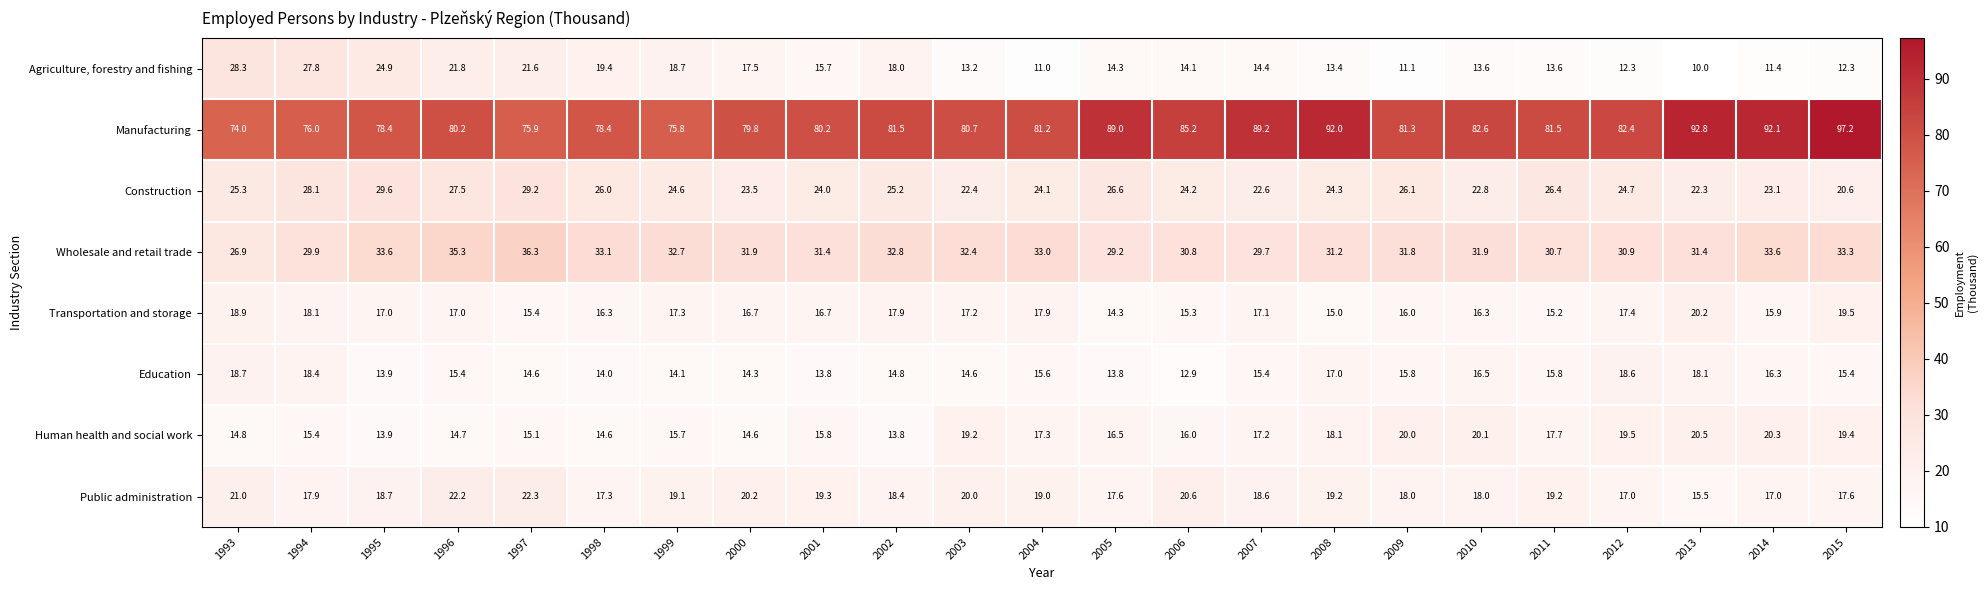

What is the difference between the maximum and minimum values in the Agriculture, forestry and fishing series?

18.3